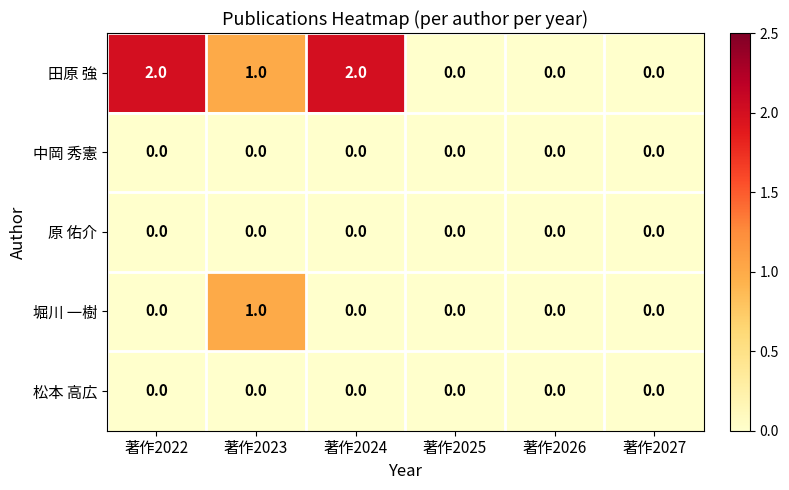

The value of 田原 強 at 著作2026 is -1. True or false?

False